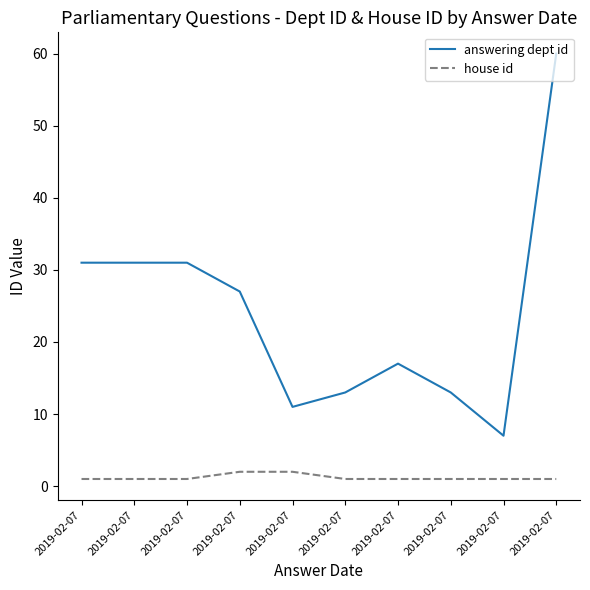

What is the difference between the highest and lowest values at 2019-02-07?

30